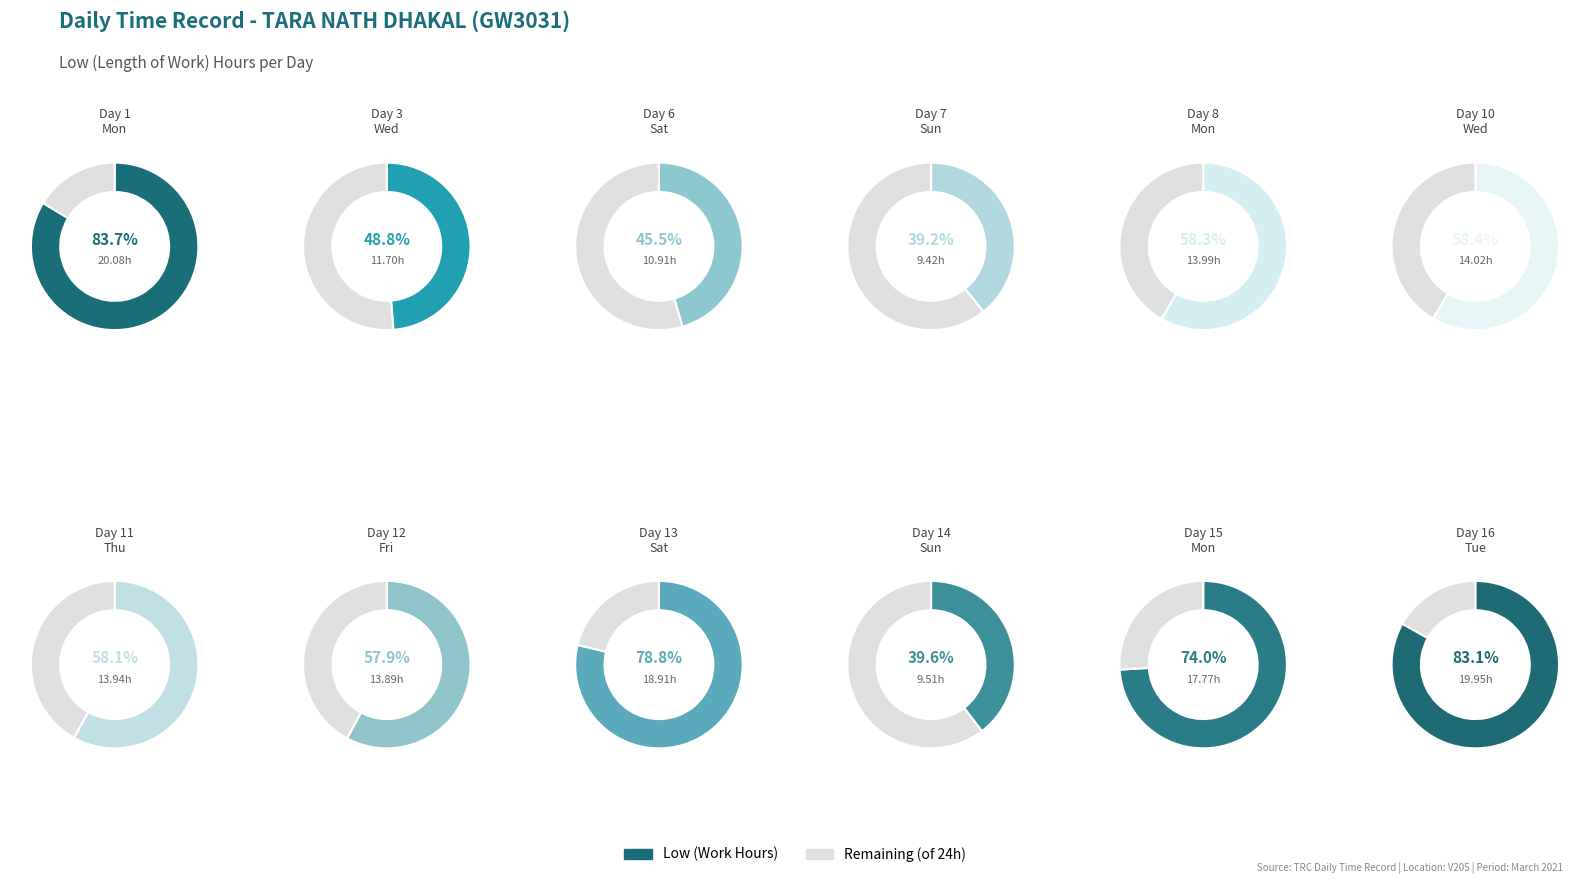

To the nearest percent, what portion does 3-Wed represent?

7%